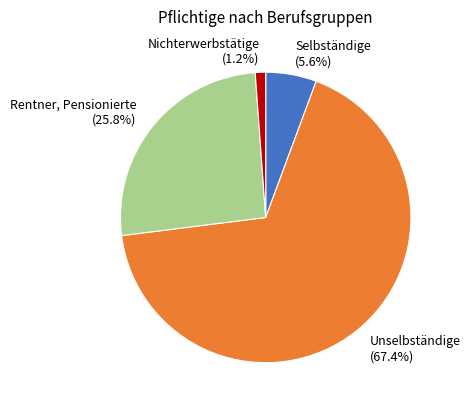

Which has a higher value, Selbständige or Unselbständige?

Unselbständige